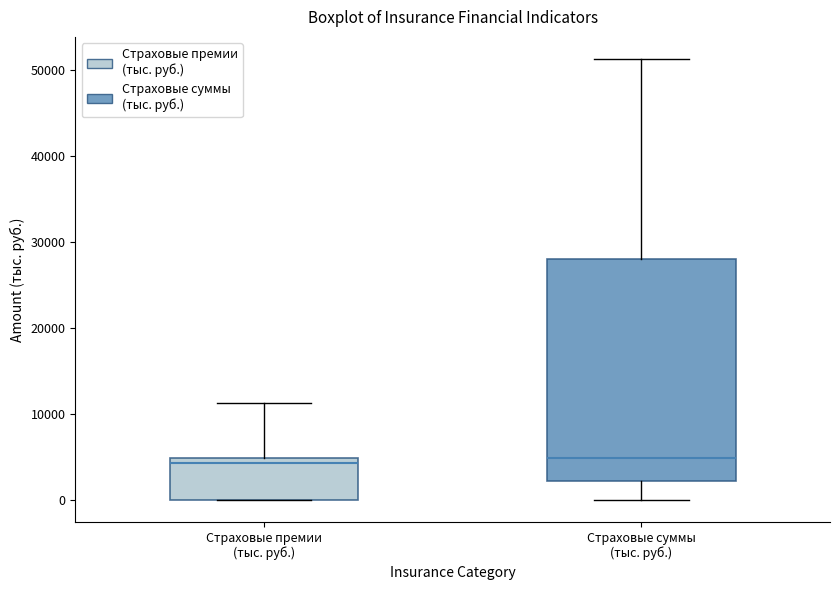

Reading left to right, transcribe this box plot: for each box, give where its median line is, the range the box spans, and where its two whiskers end, as read against the y-axis. The values are not printed on the chart, so give them approximately, as read against the axis.

Страховые премии (тыс. руб.): median 4000, box 0 to 5000, whiskers 0 to 11000
Страховые суммы (тыс. руб.): median 5000, box 2000 to 28000, whiskers 0 to 51000